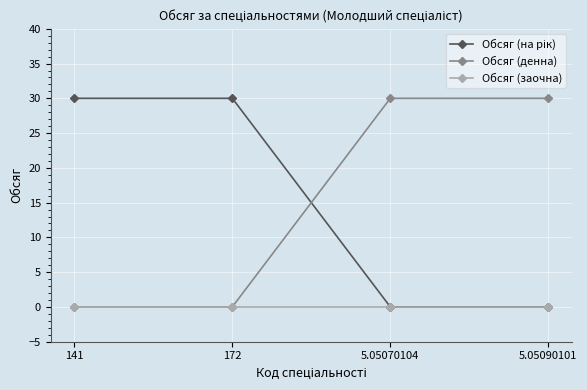

What is the difference between the highest and lowest values at 5.05070104?

30